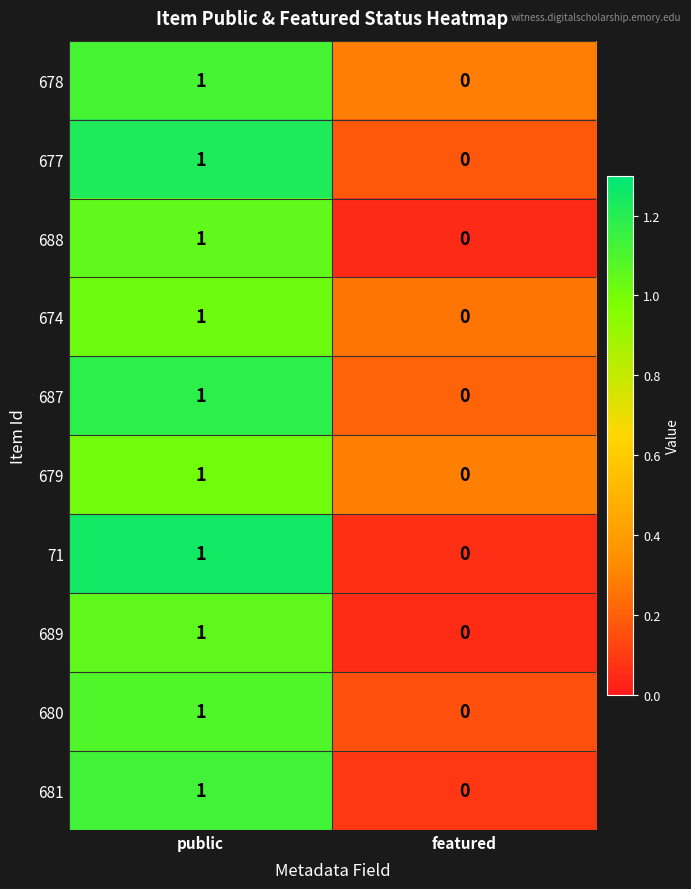

Reading left to right, transcribe all the data shown in this chart.

678: 1	0
677: 1	0
688: 1	0
674: 1	0
687: 1	0
679: 1	0
71: 1	0
689: 1	0
680: 1	0
681: 1	0